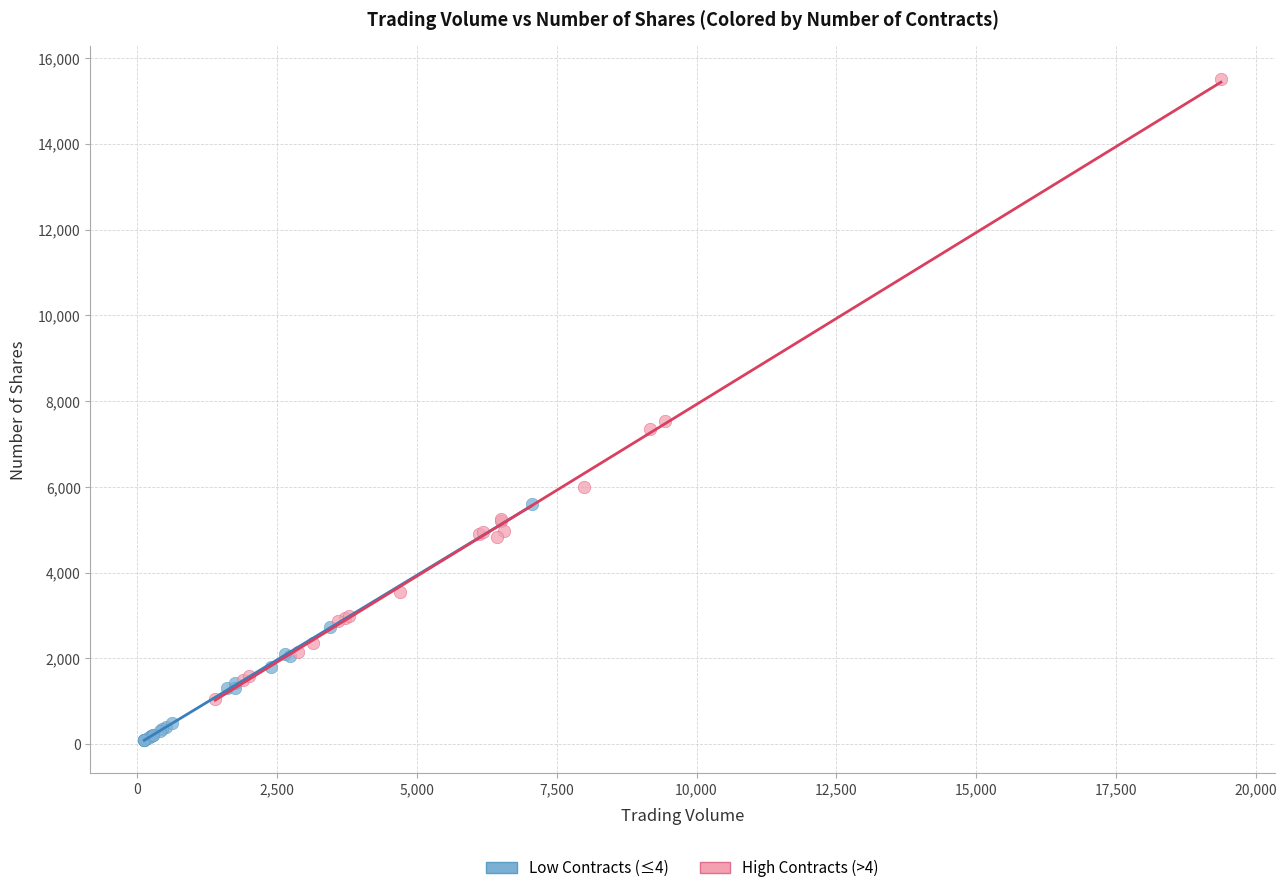

Which series reaches the minimum Y coordinate?

Low Contracts (≤4)